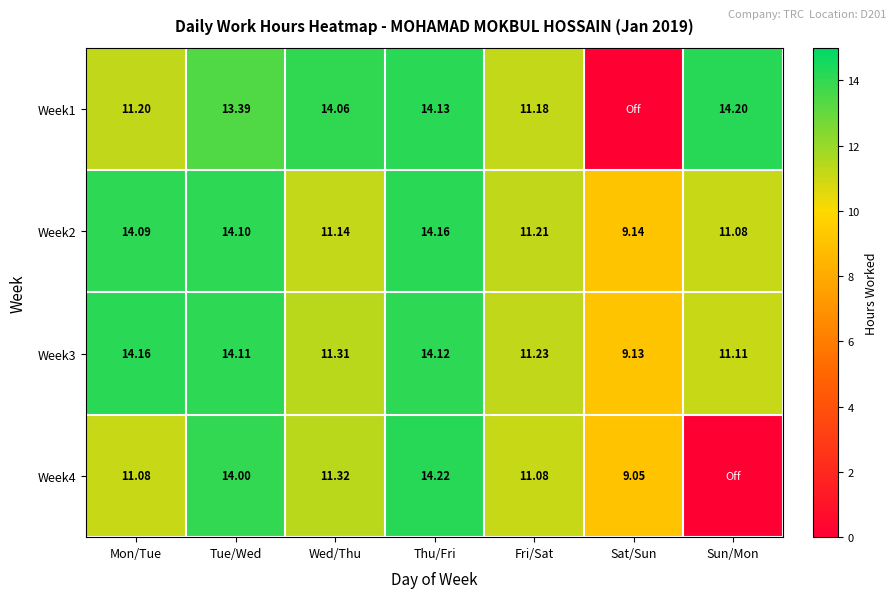

At which label does Week2 first exceed 11?

Mon/Tue